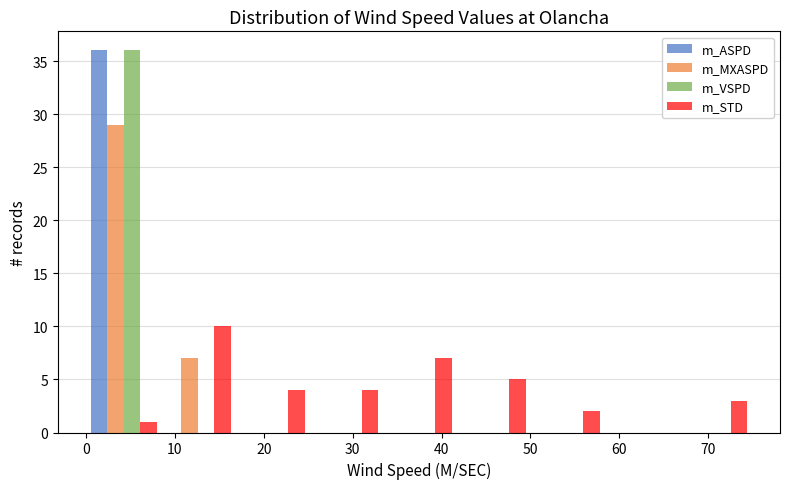

Reading left to right, list every range on the x-axis with the height of the bar of each series over it. Neither the bar edges nor the heights are printed on the chart, so give them approximately, as read against the axes.

0 to 8: m_ASPD=36	m_MXASPD=29	m_VSPD=36	m_STD=1
8 to 17: m_ASPD=0	m_MXASPD=7	m_VSPD=0	m_STD=10
17 to 25: m_ASPD=0	m_MXASPD=0	m_VSPD=0	m_STD=4
25 to 33: m_ASPD=0	m_MXASPD=0	m_VSPD=0	m_STD=4
33 to 42: m_ASPD=0	m_MXASPD=0	m_VSPD=0	m_STD=7
42 to 50: m_ASPD=0	m_MXASPD=0	m_VSPD=0	m_STD=5
50 to 58: m_ASPD=0	m_MXASPD=0	m_VSPD=0	m_STD=2
58 to 67: m_ASPD=0	m_MXASPD=0	m_VSPD=0	m_STD=0
67 to 75: m_ASPD=0	m_MXASPD=0	m_VSPD=0	m_STD=3